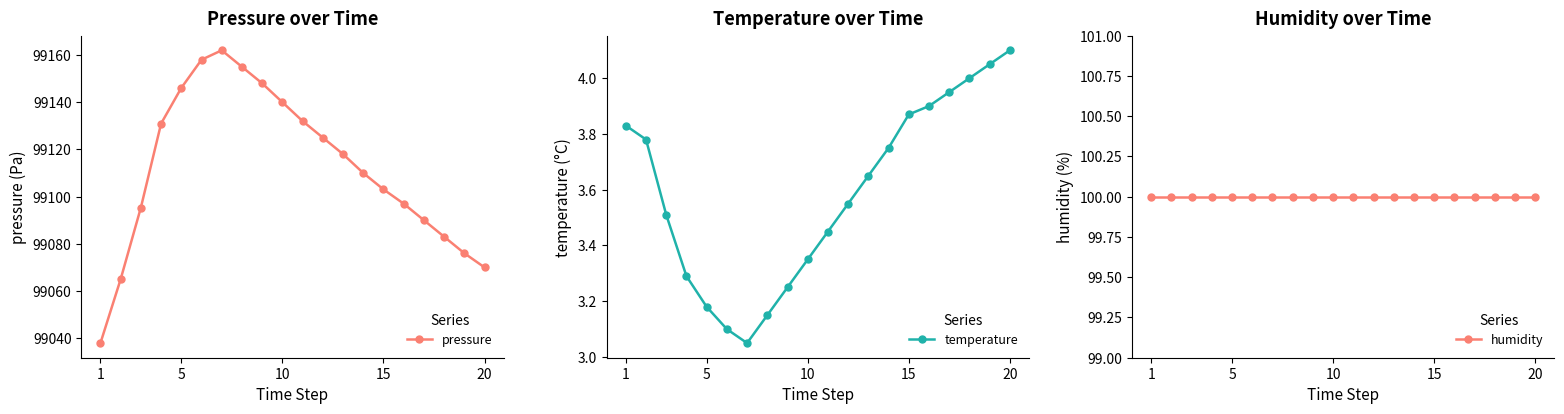

True or false: temperature and pressure intersect in this chart.

False